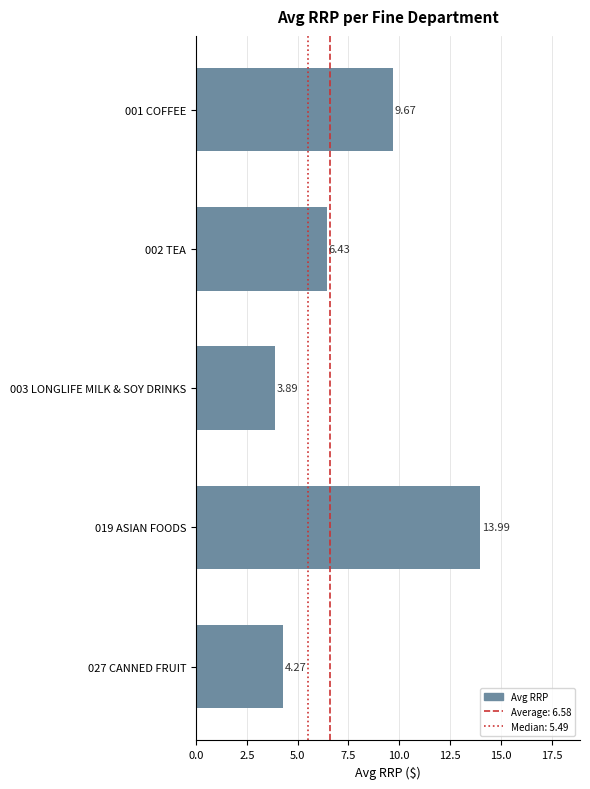

What is the smallest value displayed?

3.9